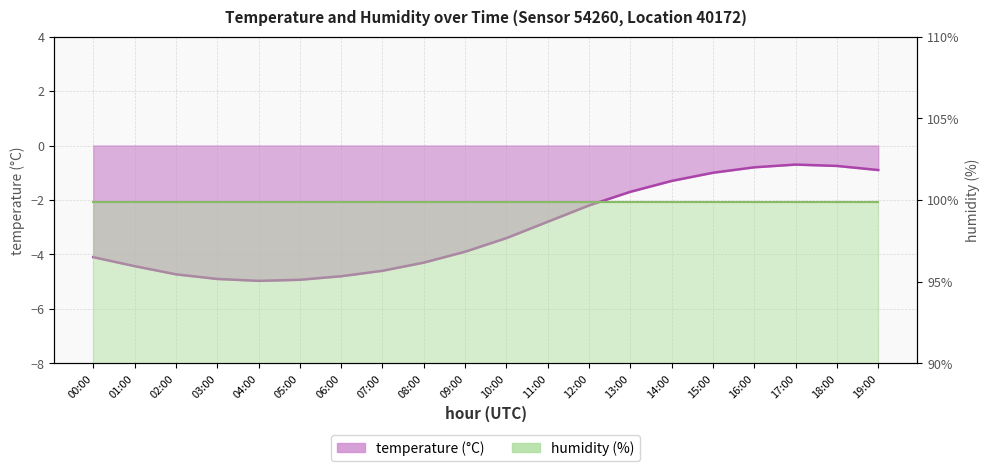

Rank the categories by value from highest to lowest.

17:00, 18:00, 16:00, 19:00, 15:00, 14:00, 13:00, 12:00, 11:00, 10:00, 09:00, 00:00, 08:00, 01:00, 07:00, 02:00, 06:00, 03:00, 05:00, 04:00